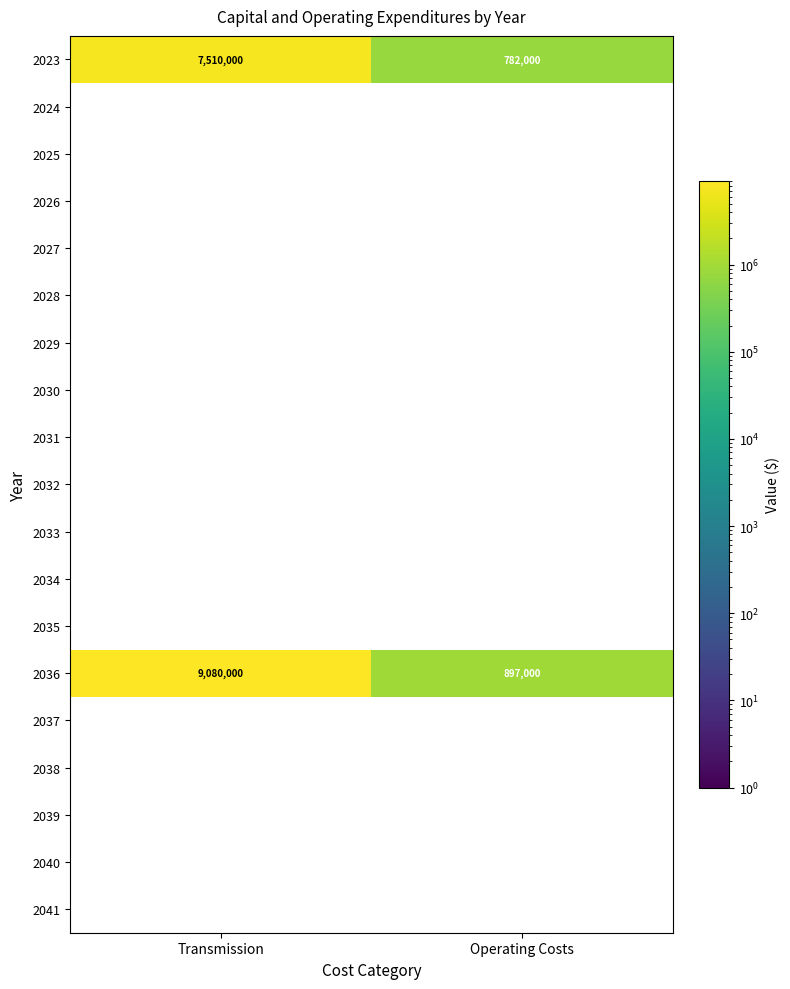

What is the sum of all 2036 values?

9977000